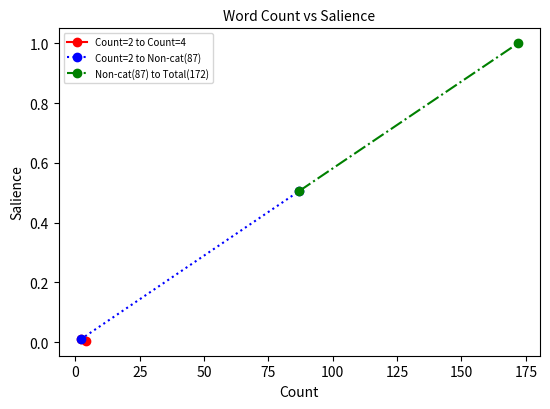

Count the number of categories in the chart.

2